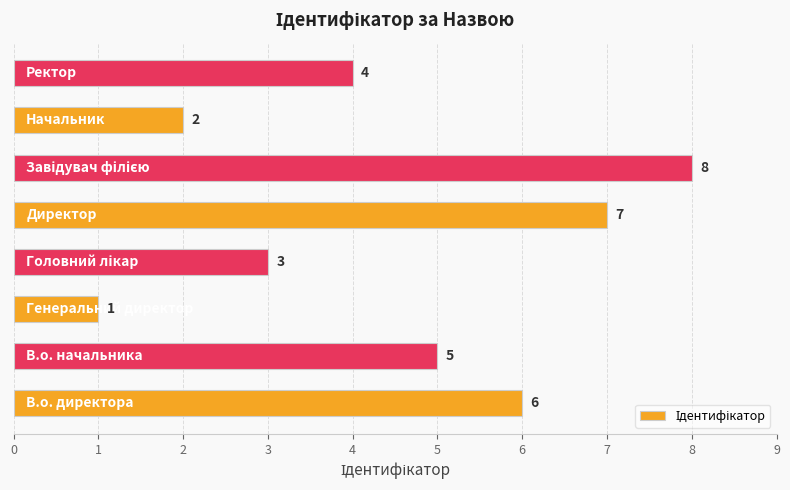

What is the greatest value displayed?

8